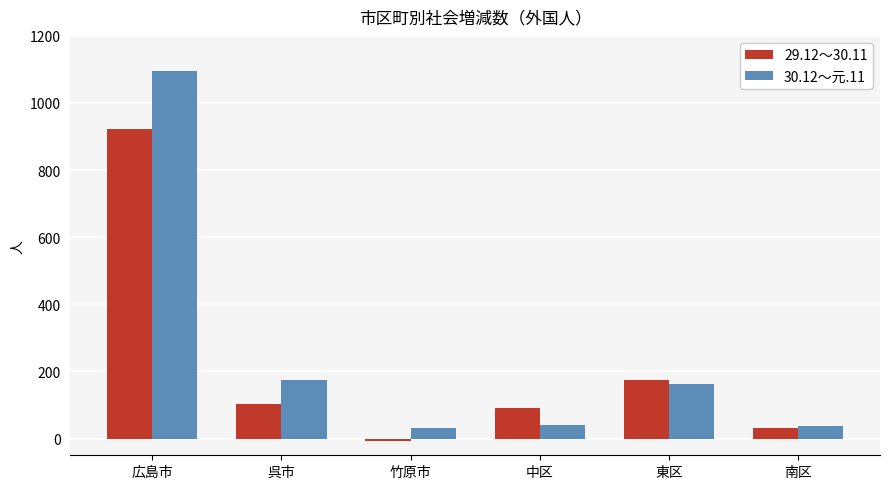

What is the label of the 1st bar from the right?

南区